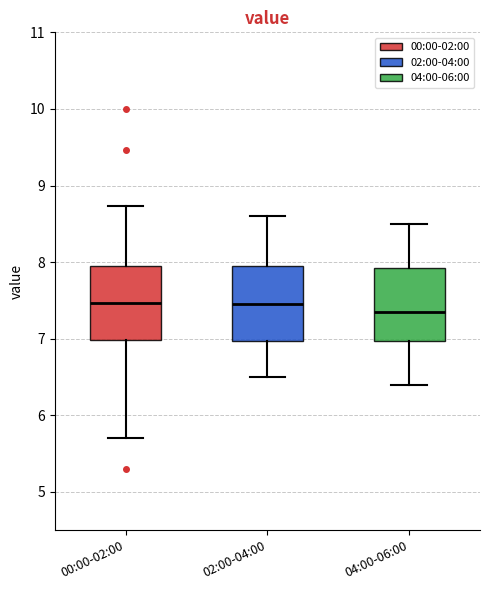

Reading left to right, transcribe this box plot: for each box, give where its median line is, the range the box spans, and where its two whiskers end, as read against the y-axis. The values are not printed on the chart, so give them approximately, as read against the axis.

00:00-02:00: median 7.5, box 7.0 to 7.9, whiskers 5.7 to 8.7
02:00-04:00: median 7.5, box 7.0 to 8.0, whiskers 6.5 to 8.6
04:00-06:00: median 7.4, box 7.0 to 7.9, whiskers 6.4 to 8.5